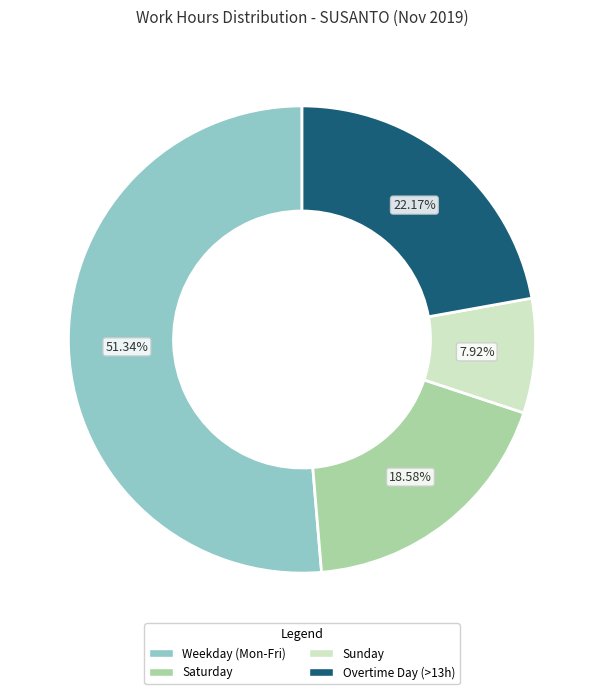

How many segments does this pie chart have?

4